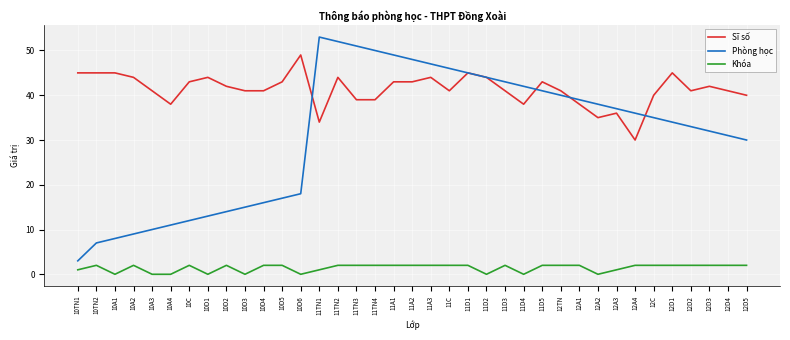

What is the average value of the Khóa series?

1